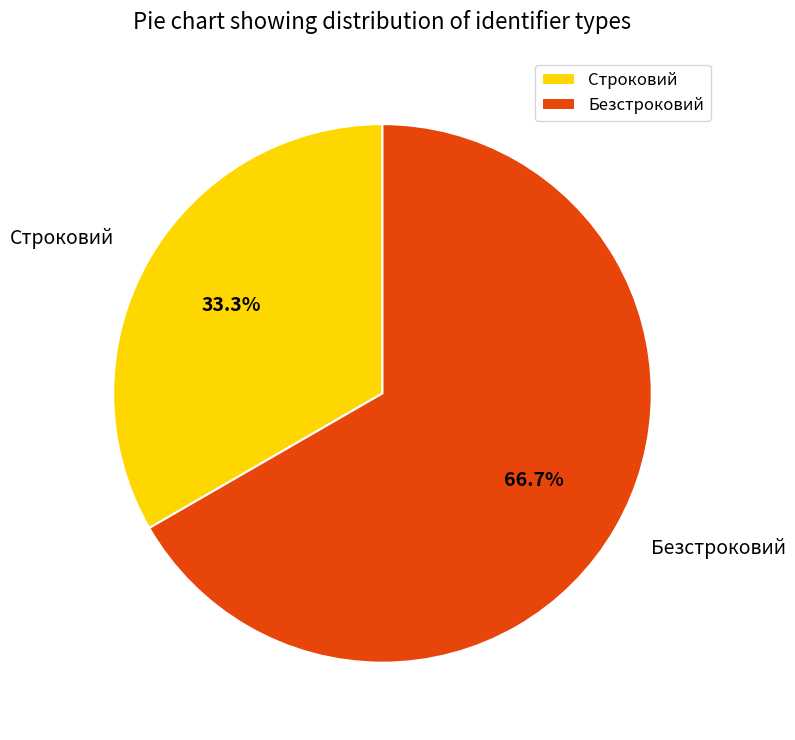

Approximately how many times larger is the value at Строковий compared to Безстроковий?

0.5